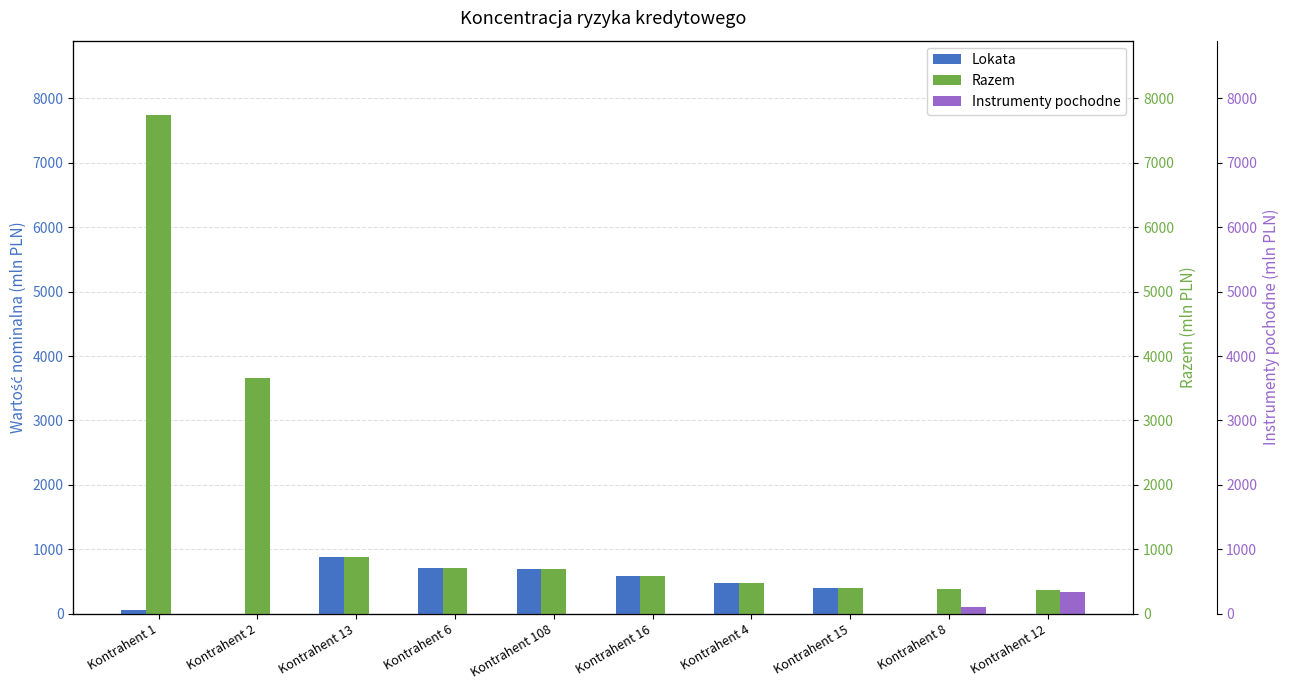

What is the value of the Razem bar at the 10th from the left?

372